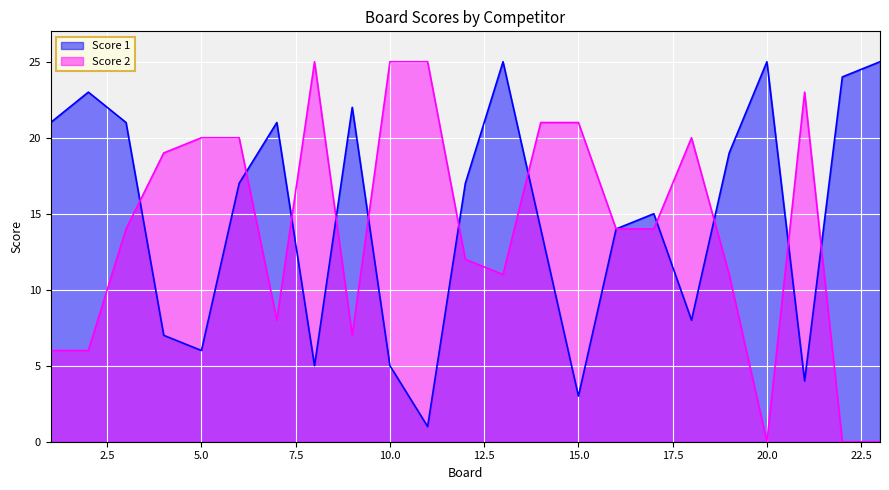

What is the difference between the maximum and minimum values in the Score 1 series?

24